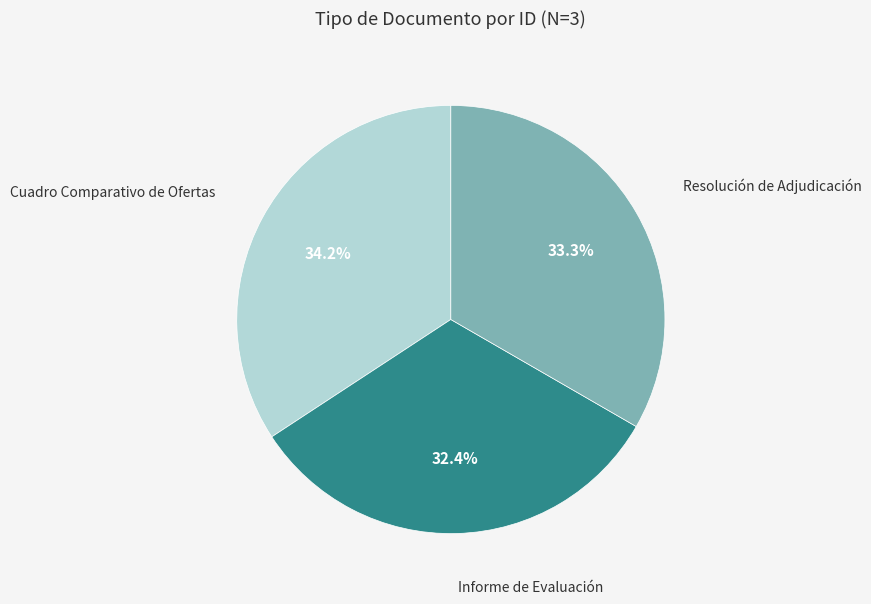

Is the sum of Informe de Evaluación and Resolución de Adjudicación greater than half?

Yes